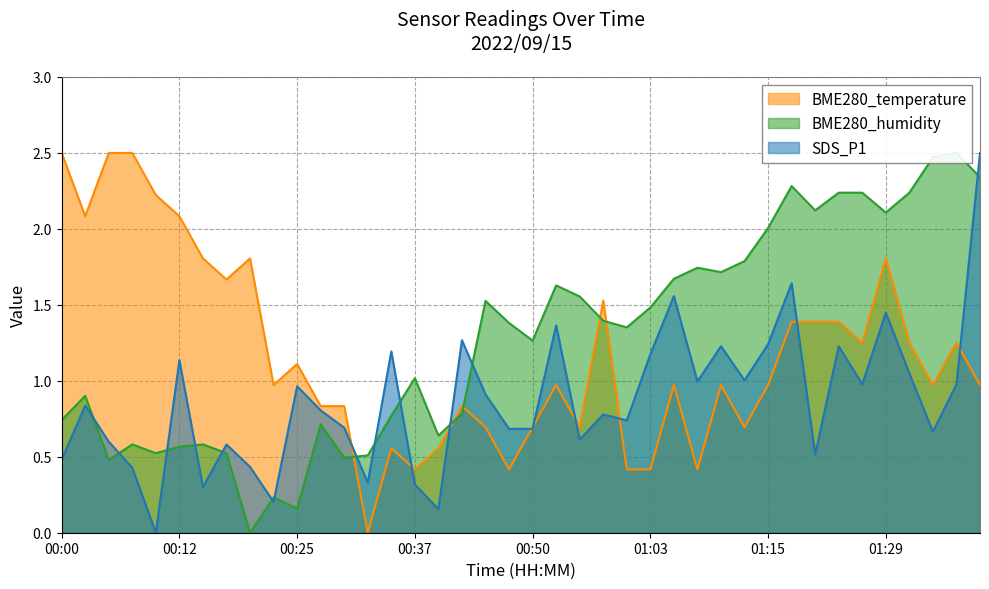

Between 00:47 and 01:18, which series saw the biggest shift?

BME280_temperature